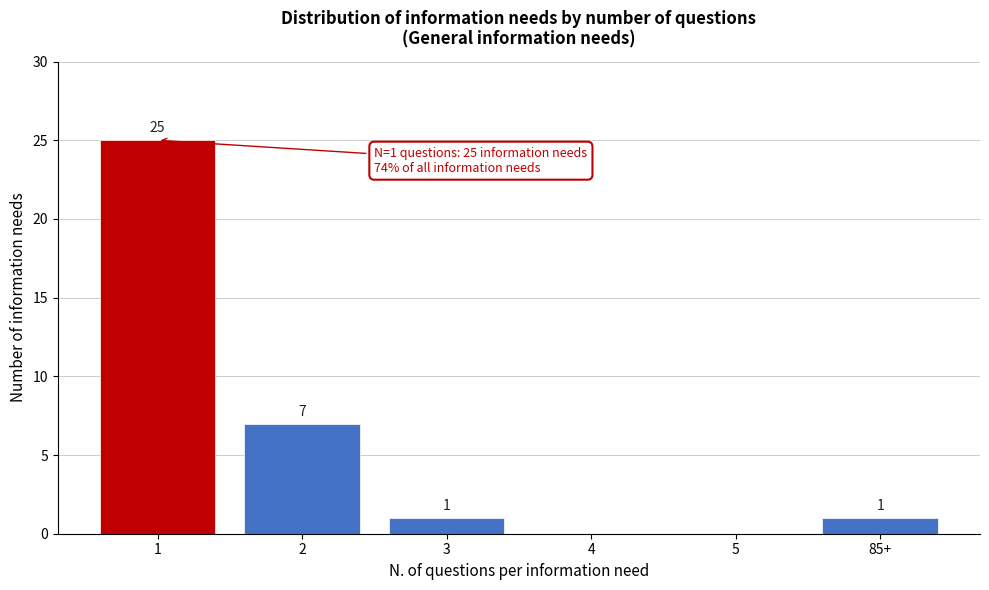

Reading left to right, list all the values displayed in this chart.

1=25	2=7	3=1	4=0	5=0	85+=1